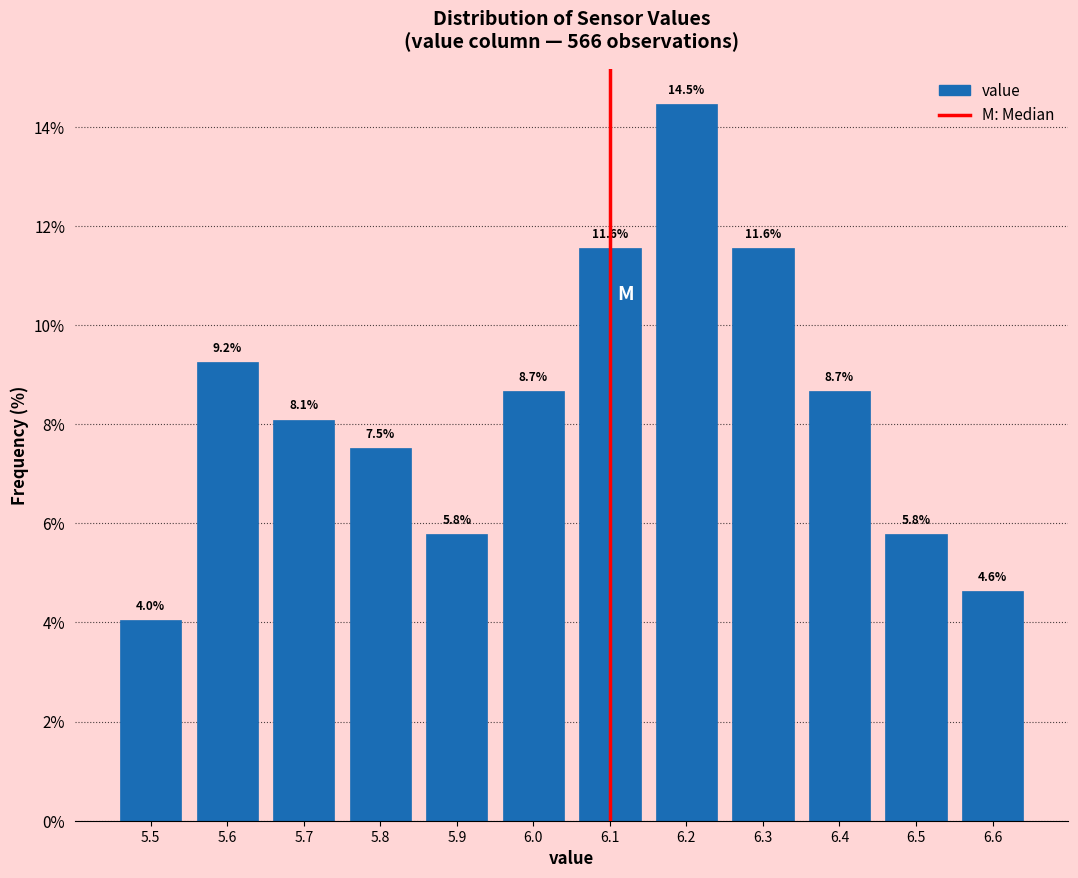

Which range on the x-axis has the tallest bar?

6.15 to 6.25